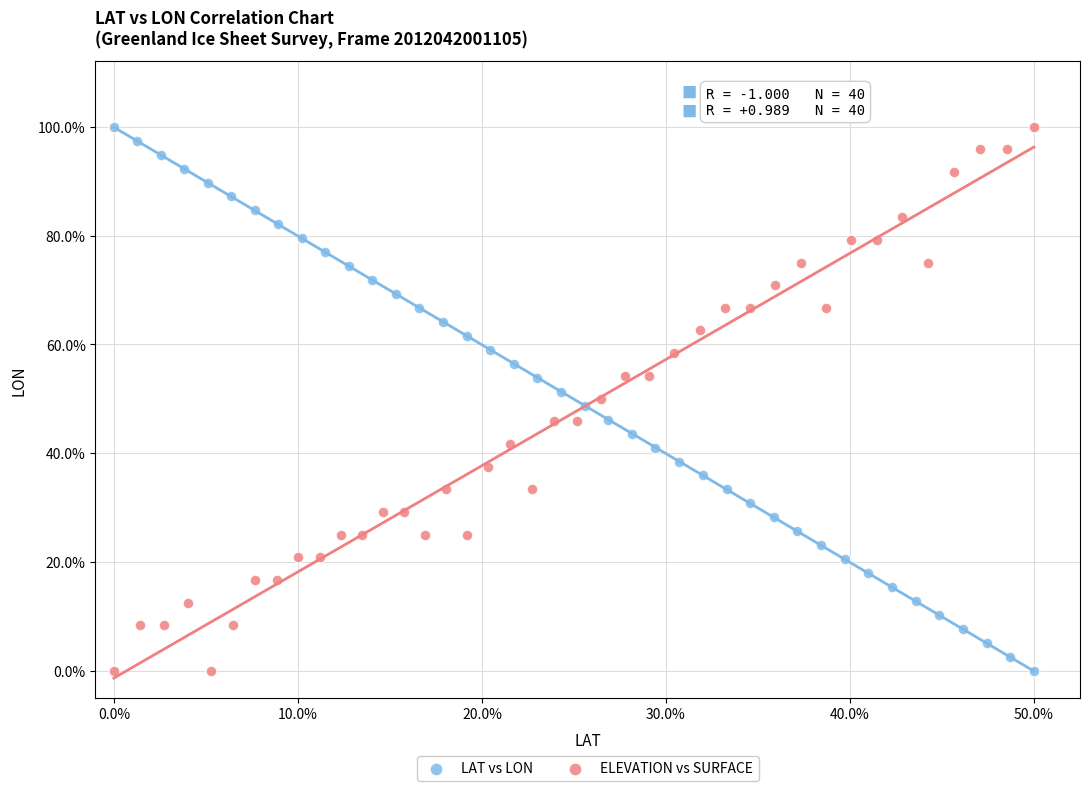

What are all the series names shown in the legend?

LAT vs LON, ELEVATION vs SURFACE